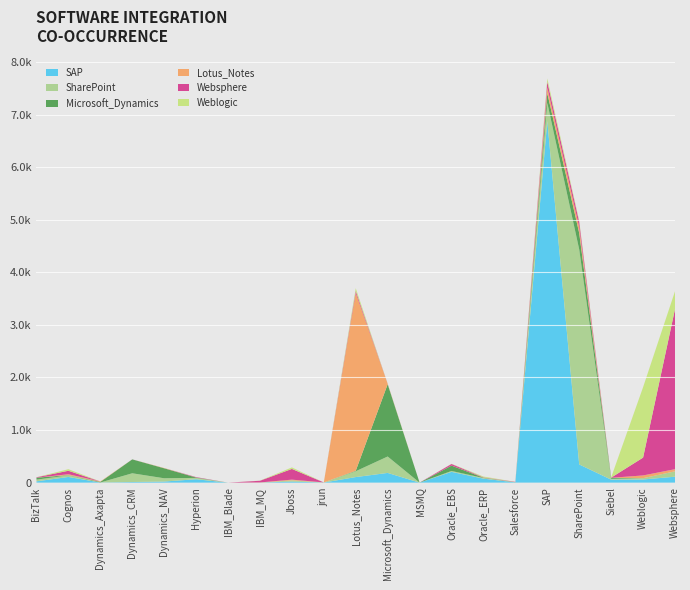

Reading right to left, what are all the values shown in this chart?

SAP: Websphere=113	Weblogic=60	Siebel=57	SharePoint=346	SAP=6877	Salesforce=5	Oracle_ERP=76	Oracle_EBS=205	MSMQ=0	Microsoft_Dynamics=185	Lotus_Notes=106	jrun=2	Jboss=21	IBM_MQ=1	IBM_Blade=0	Hyperion=65	Dynamics_NAV=21	Dynamics_CRM=12	Dynamics_Axapta=3	Cognos=108	BizTalk=25
SharePoint: Websphere=101	Weblogic=25	Siebel=15	SharePoint=4088	SAP=346	Salesforce=2	Oracle_ERP=13	Oracle_EBS=17	MSMQ=0	Microsoft_Dynamics=312	Lotus_Notes=111	jrun=2	Jboss=22	IBM_MQ=0	IBM_Blade=0	Hyperion=25	Dynamics_NAV=62	Dynamics_CRM=166	Dynamics_Axapta=0	Cognos=31	BizTalk=32
Microsoft_Dynamics: Websphere=1	Weblogic=0	Siebel=20	SharePoint=312	SAP=185	Salesforce=2	Oracle_ERP=5	Oracle_EBS=102	MSMQ=0	Microsoft_Dynamics=1375	Lotus_Notes=9	jrun=0	Jboss=0	IBM_MQ=0	IBM_Blade=0	Hyperion=7	Dynamics_NAV=190	Dynamics_CRM=264	Dynamics_Axapta=11	Cognos=5	BizTalk=37
Lotus_Notes: Websphere=41	Weblogic=52	Siebel=0	SharePoint=111	SAP=106	Salesforce=1	Oracle_ERP=2	Oracle_EBS=1	MSMQ=0	Microsoft_Dynamics=9	Lotus_Notes=3380	jrun=0	Jboss=14	IBM_MQ=3	IBM_Blade=0	Hyperion=0	Dynamics_NAV=5	Dynamics_CRM=0	Dynamics_Axapta=8	Cognos=16	BizTalk=0
Websphere: Websphere=3045	Weblogic=339	Siebel=3	SharePoint=101	SAP=113	Salesforce=5	Oracle_ERP=5	Oracle_EBS=30	MSMQ=0	Microsoft_Dynamics=1	Lotus_Notes=41	jrun=0	Jboss=204	IBM_MQ=32	IBM_Blade=0	Hyperion=8	Dynamics_NAV=0	Dynamics_CRM=1	Dynamics_Axapta=0	Cognos=66	BizTalk=8
Weblogic: Websphere=339	Weblogic=1339	Siebel=5	SharePoint=25	SAP=60	Salesforce=0	Oracle_ERP=15	Oracle_EBS=3	MSMQ=0	Microsoft_Dynamics=0	Lotus_Notes=52	jrun=0	Jboss=29	IBM_MQ=2	IBM_Blade=0	Hyperion=1	Dynamics_NAV=0	Dynamics_CRM=0	Dynamics_Axapta=0	Cognos=30	BizTalk=1